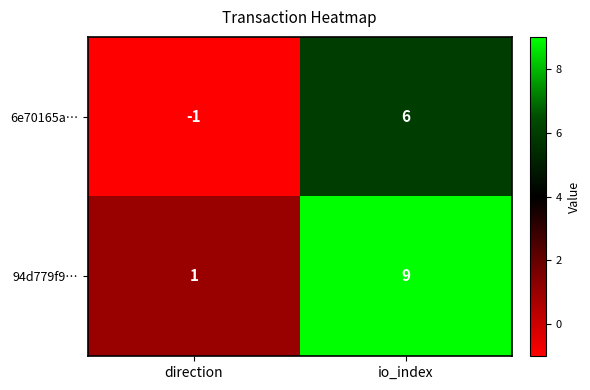

What is the spread (max minus min) of values at direction?

2